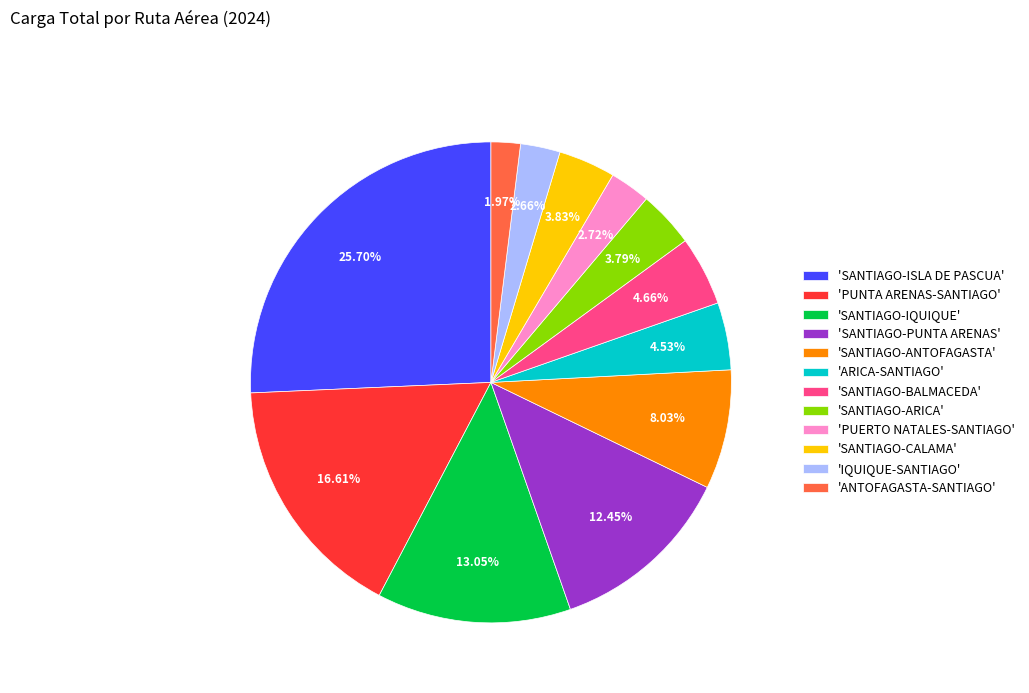

To the nearest percent, what is the average slice percentage?

8%